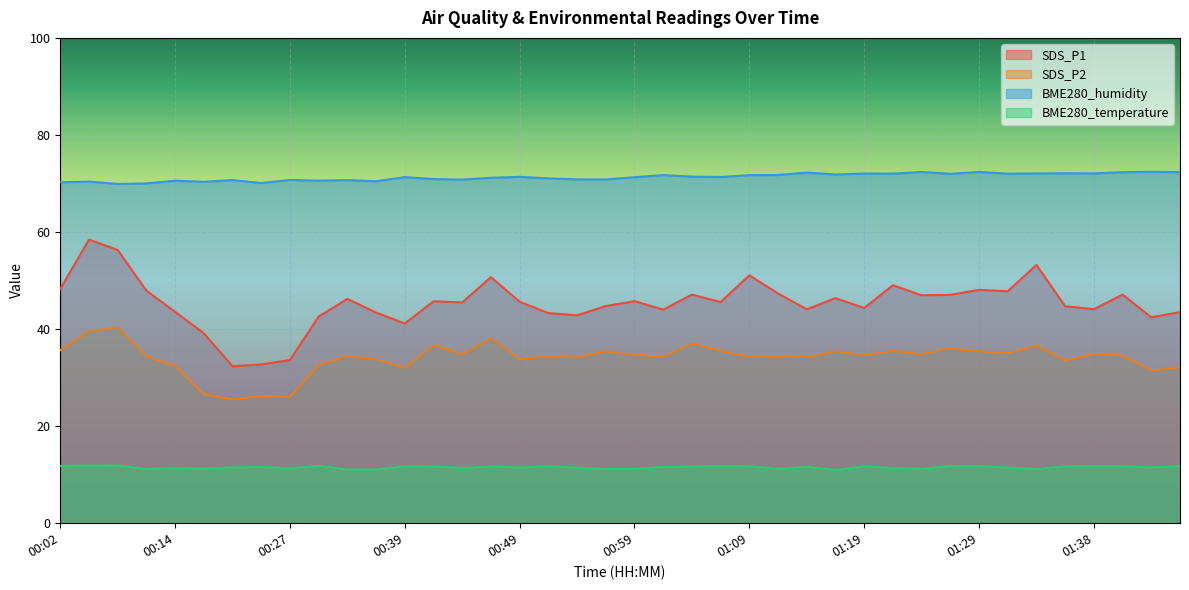

How many data points in BME280_humidity are above 71?

24